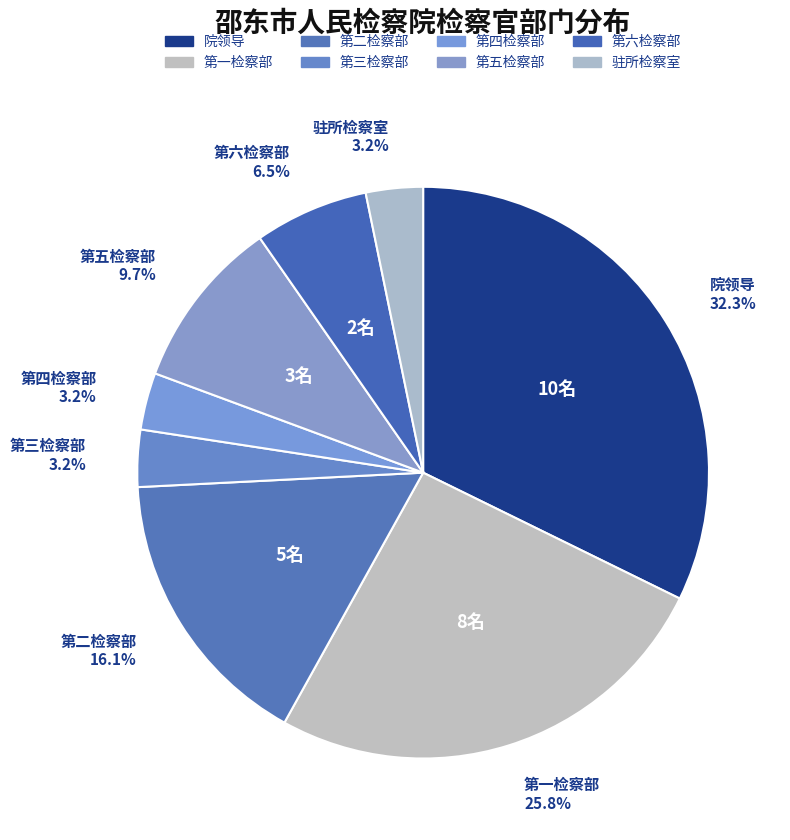

Count the number of slices in the pie.

8